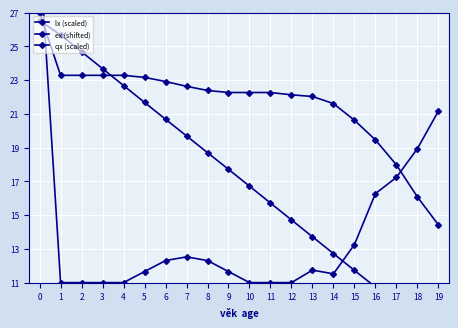

At 11, list the series in order from largest to smallest.

lx (scaled), ex (shifted), qx (scaled)